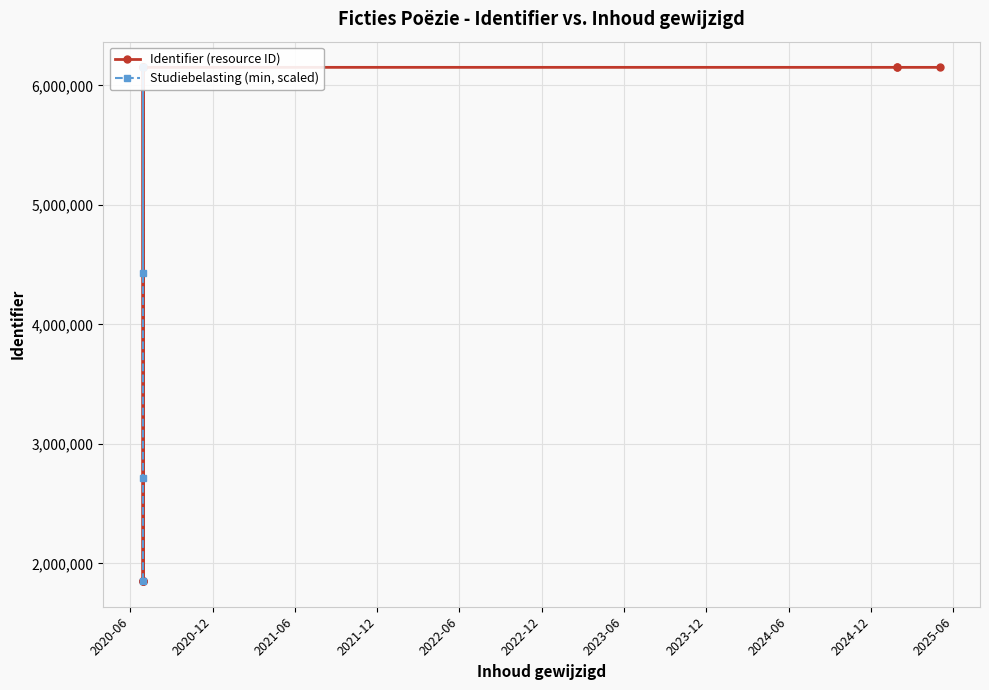

How many values are below 6150472?

5